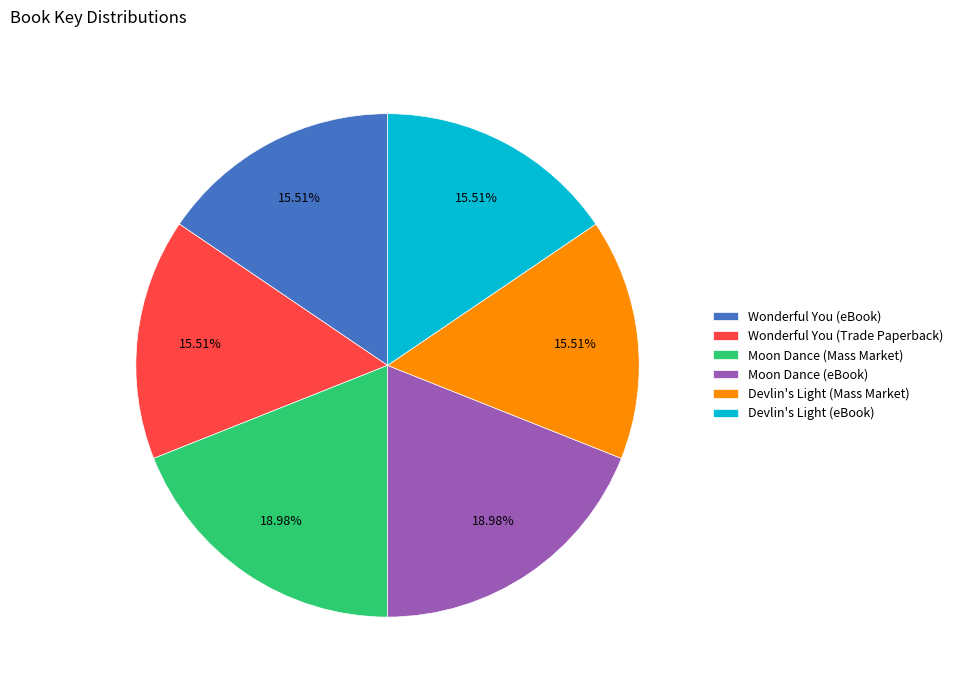

True or false: Wonderful You (Trade Paperback) accounts for 28% of the total.

False